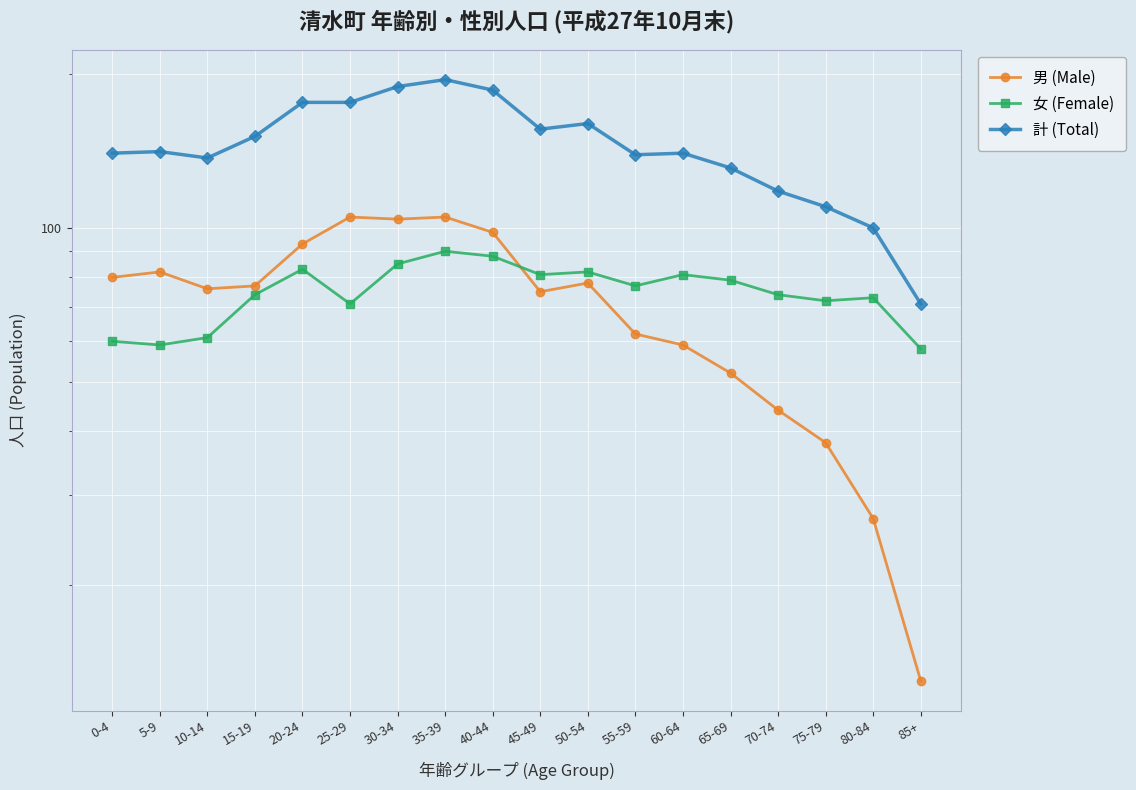

What is the label of the 15th point from the left?

70-74